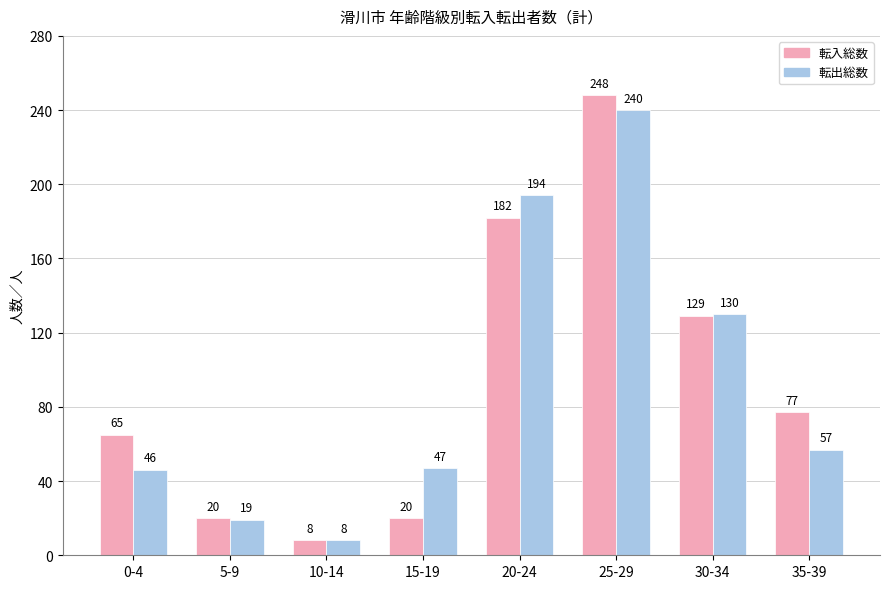

Rank the series at 20-24 from highest to lowest value.

転出総数, 転入総数